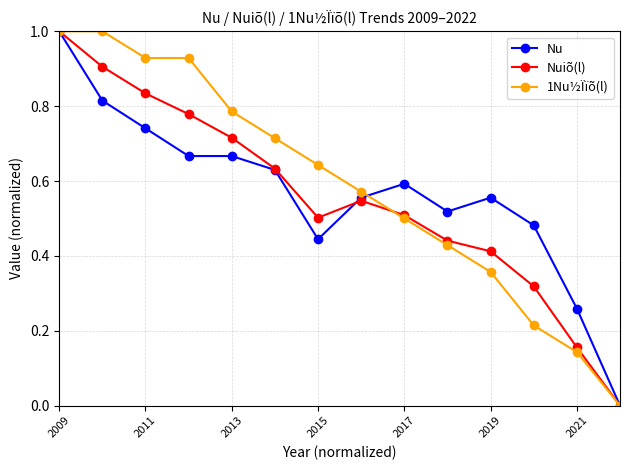

What is the greatest value displayed?

1.0